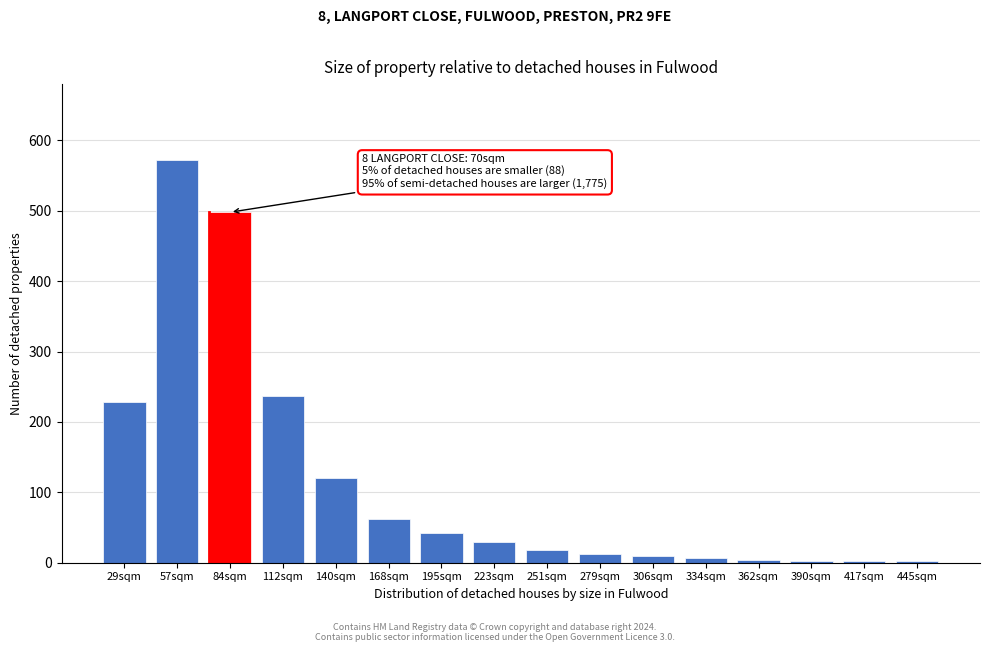

What is the change in value from 57sqm to 84sqm?

-74